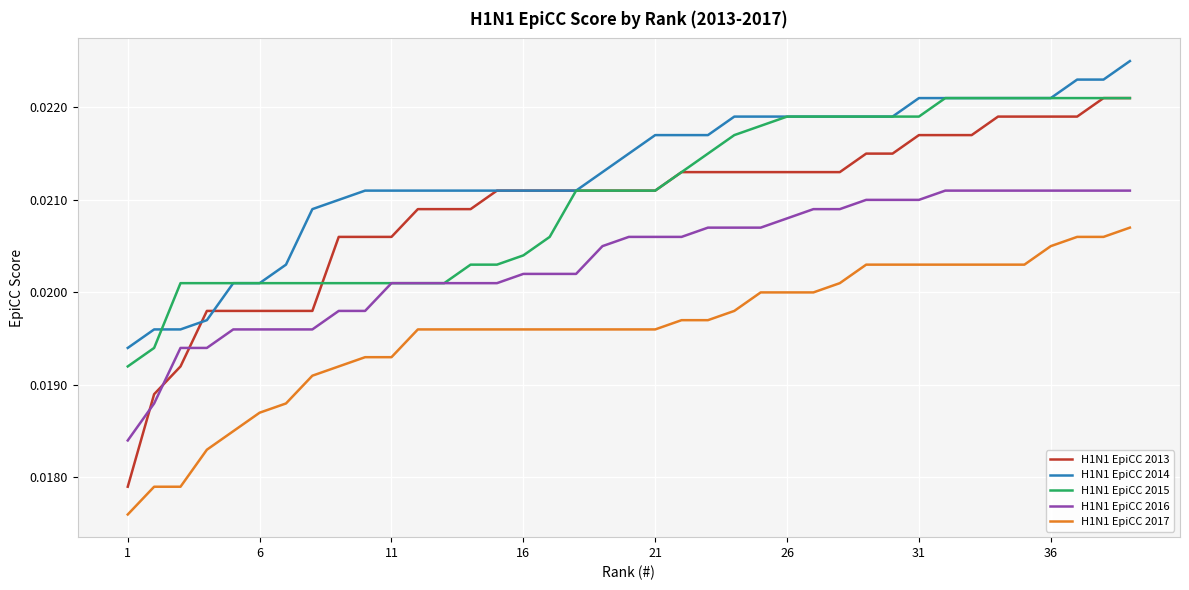

Which series has the largest total across all categories?

H1N1 EpiCC 2014